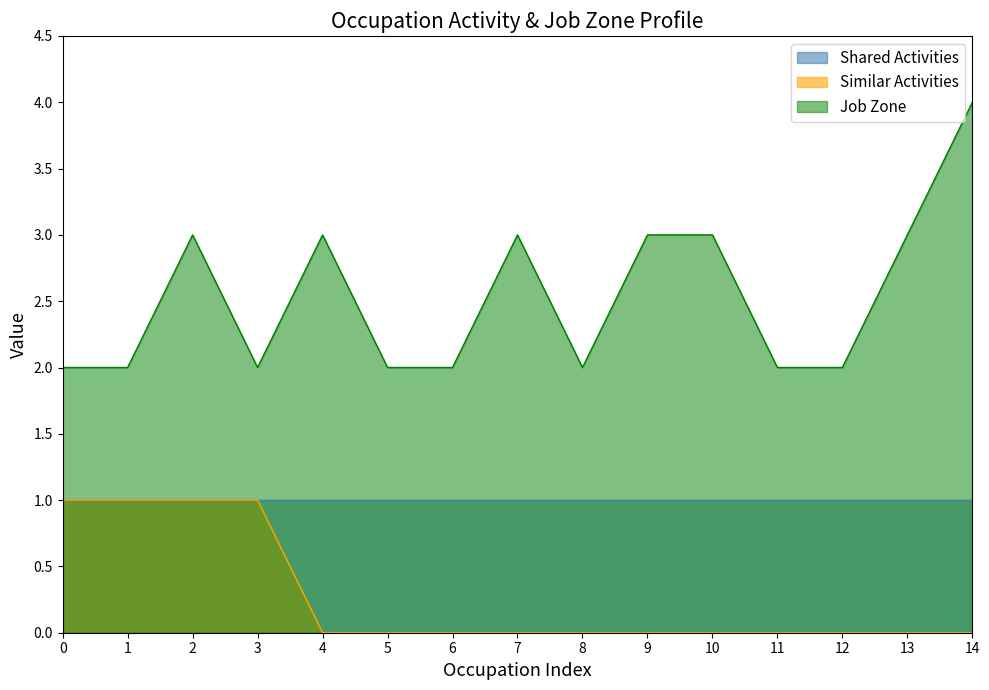

Is it true that Job Zone equals 3 at 8?

False